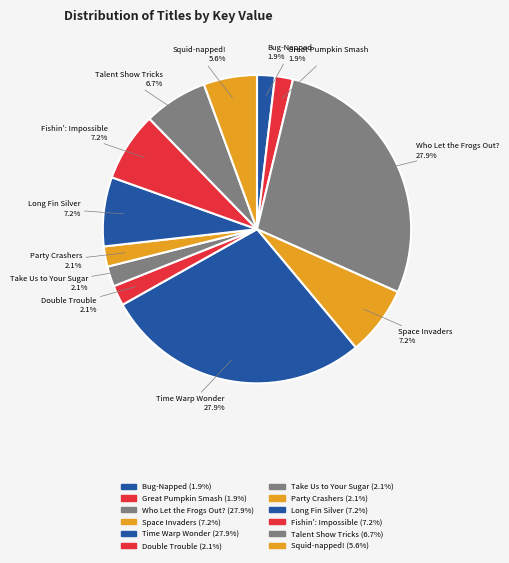

Combined, what portion of the pie is Double Trouble and Take Us to Your Sugar?

4.2%